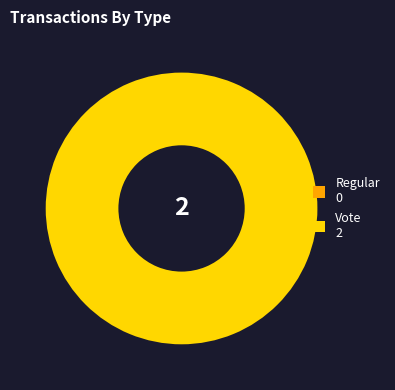

True or false: Regular accounts for 1% of the total.

False